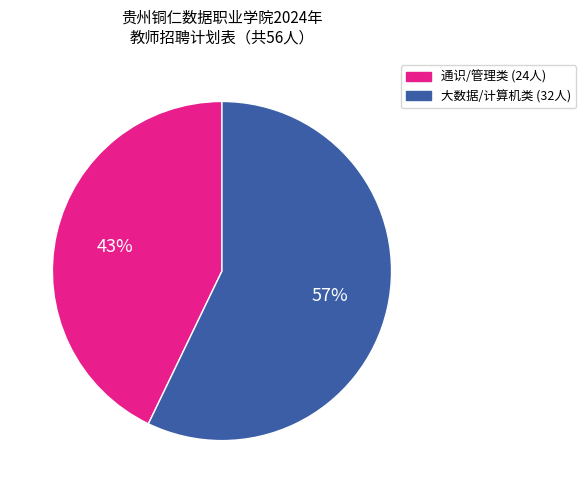

Is there a majority slice in this chart?

Yes